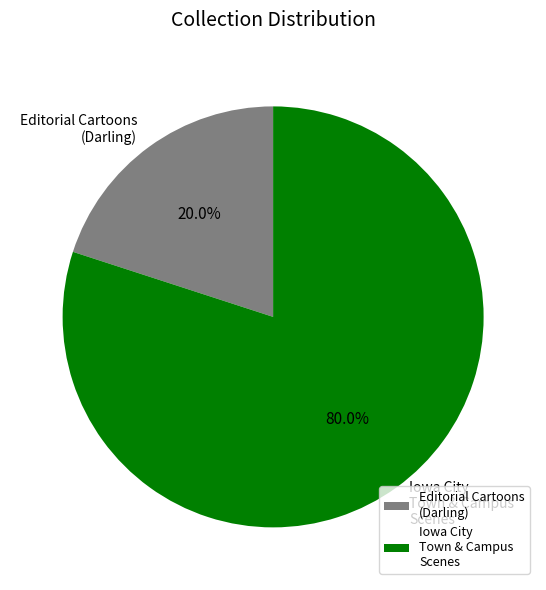

How much of the chart is everything except Editorial Cartoons (Darling)?

80.0%